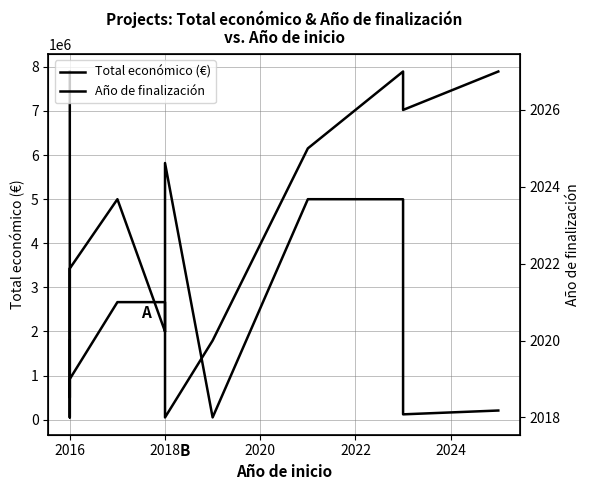

Rank the series by their maximum value, from highest to lowest.

Total económico (€), Año de finalización